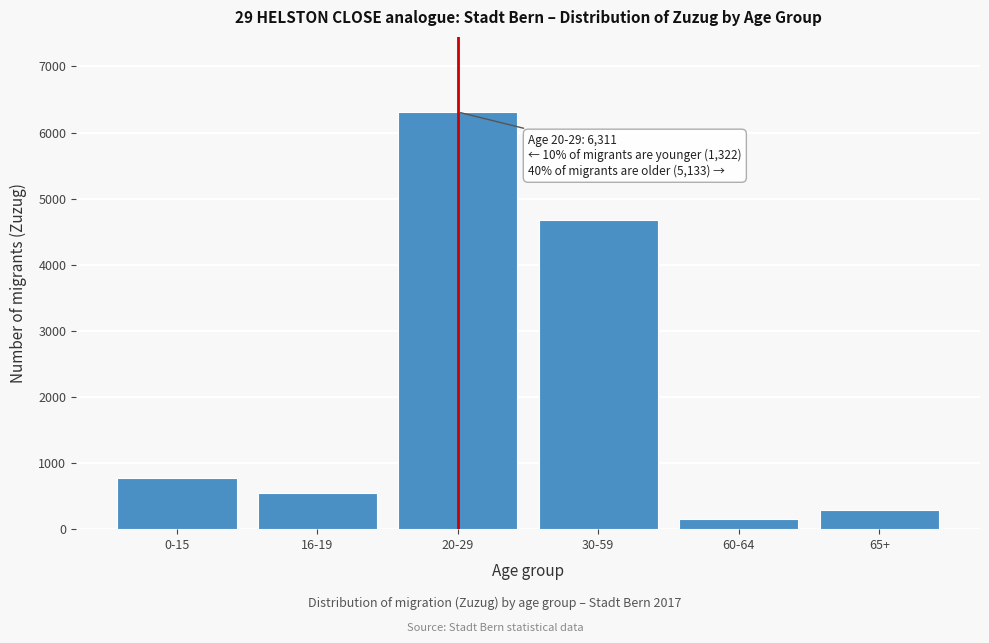

Reading left to right, list all the values displayed in this chart.

0-15=780	16-19=542	20-29=6311	30-59=4684	60-64=154	65+=295